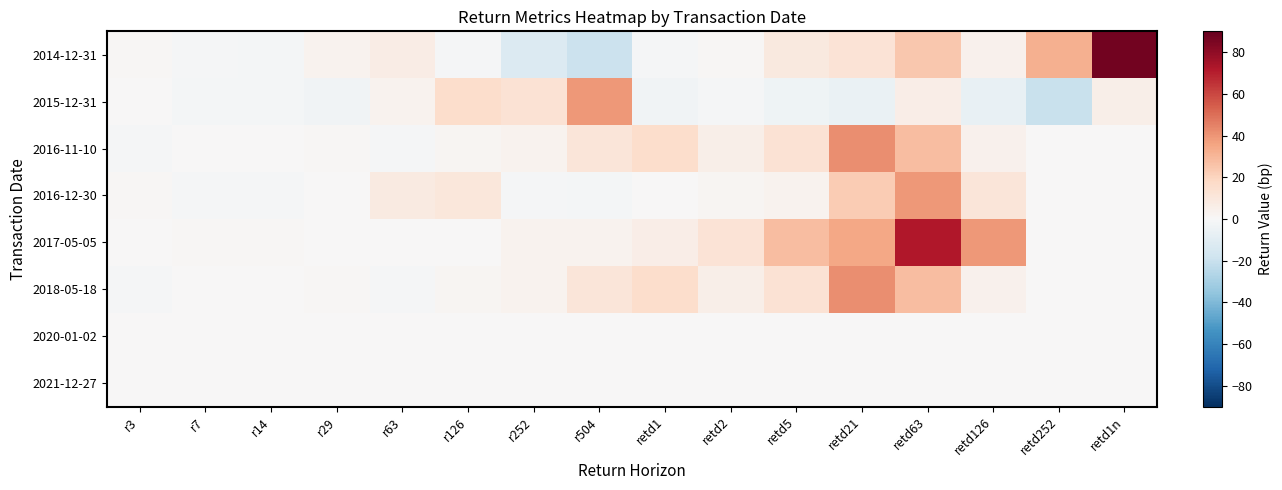

Reading left to right, transcribe all the data shown in this chart.

2014-12-31: r3=1	r7=-1	r14=-2	r29=3	r63=7	r126=-1	r252=-12	r504=-19	retd1=-1	retd2=1	retd5=9	retd21=12	retd63=24	retd126=4	retd252=32	retd1n=87
2015-12-31: r3=0	r7=-2	r14=-2	r29=-3	r63=3	r126=16	r252=13	r504=39	retd1=-3	retd2=-1	retd5=-4	retd21=-6	retd63=6	retd126=-7	retd252=-20	retd1n=5
2016-11-10: r3=-1	r7=0	r14=0	r29=1	r63=-1	r126=2	r252=3	r504=11	retd1=16	retd2=5	retd5=13	retd21=42	retd63=28	retd126=4	retd252=0	retd1n=0
2016-12-30: r3=1	r7=-1	r14=-1	r29=0	r63=8	r126=10	r252=-1	r504=-2	retd1=0	retd2=2	retd5=3	retd21=23	retd63=39	retd126=11	retd252=0	retd1n=0
2017-05-05: r3=0	r7=1	r14=1	r29=0	r63=0	r126=0	r252=3	r504=3	retd1=6	retd2=12	retd5=28	retd21=35	retd63=72	retd126=39	retd252=0	retd1n=0
2018-05-18: r3=-1	r7=0	r14=0	r29=1	r63=-1	r126=2	r252=3	r504=11	retd1=16	retd2=5	retd5=13	retd21=42	retd63=28	retd126=4	retd252=0	retd1n=0
2020-01-02: r3=0	r7=0	r14=0	r29=0	r63=0	r126=0	r252=0	r504=0	retd1=0	retd2=0	retd5=0	retd21=0	retd63=0	retd126=0	retd252=0	retd1n=0
2021-12-27: r3=0	r7=0	r14=0	r29=0	r63=0	r126=0	r252=0	r504=0	retd1=0	retd2=0	retd5=0	retd21=0	retd63=0	retd126=0	retd252=0	retd1n=0